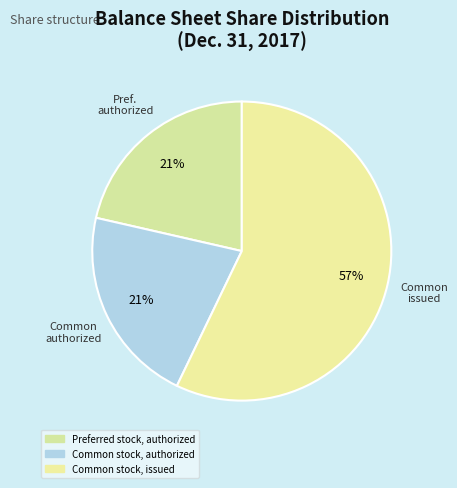

How many segments does this pie chart have?

3